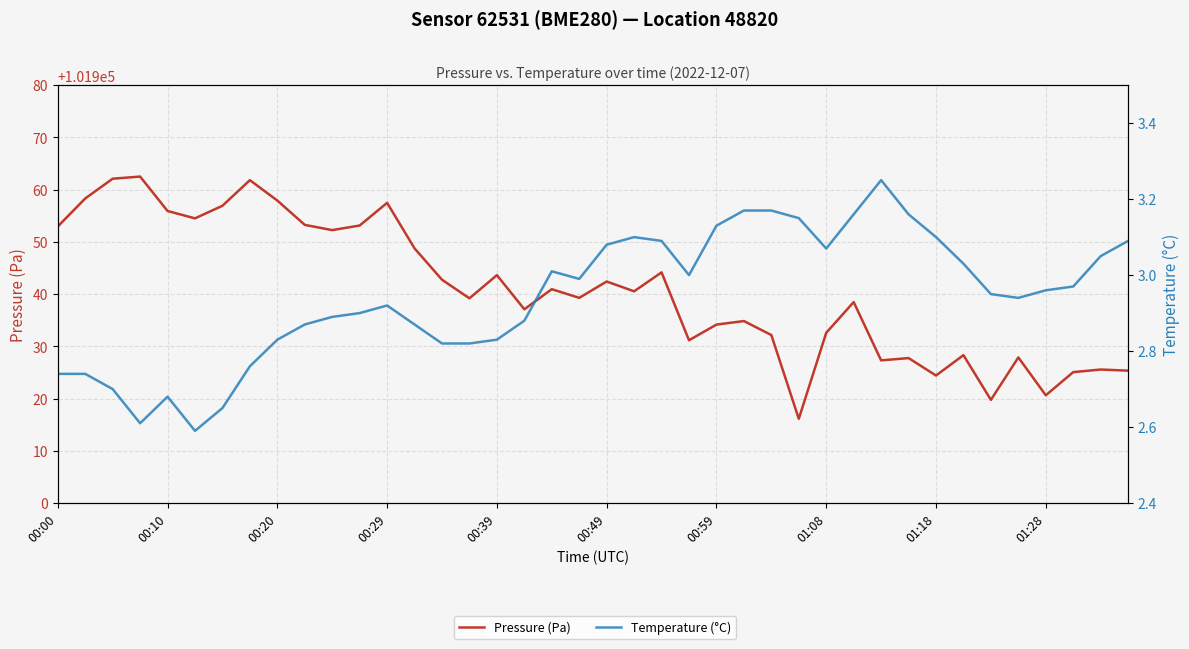

At how many categories does at least one series exceed 5919?

40